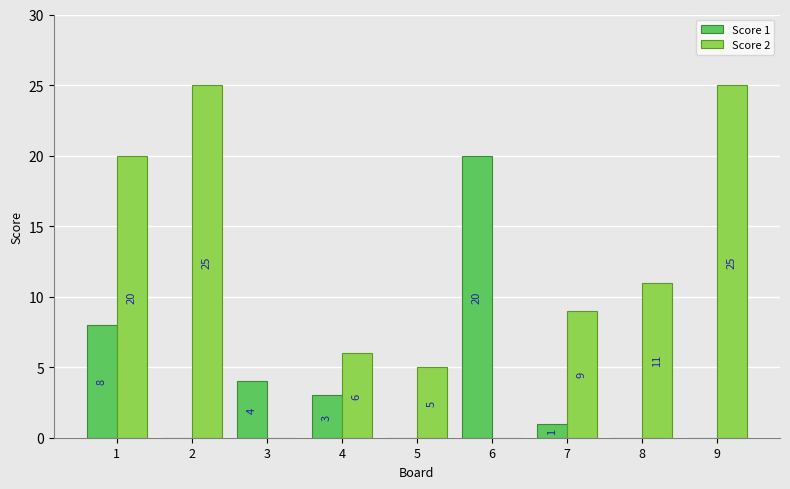

Between 4 and 9, which series saw the biggest shift?

Score 2